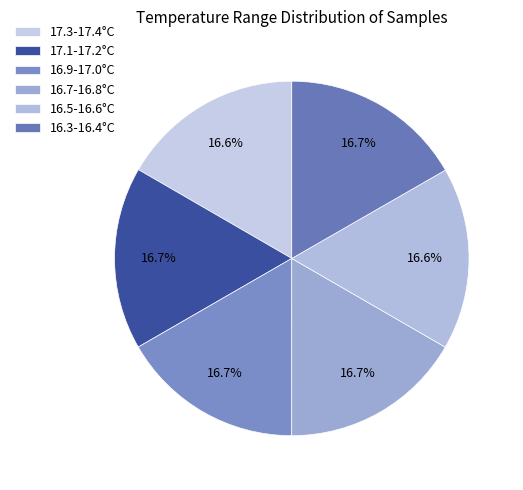

Count the number of slices in the pie.

6